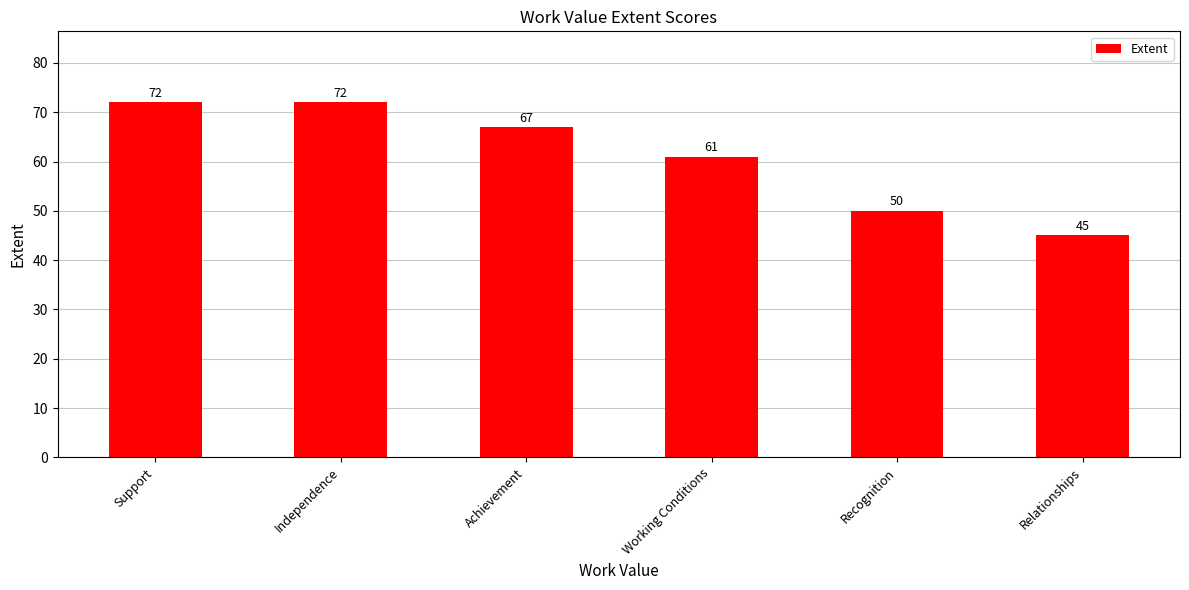

How many values are below 67?

3